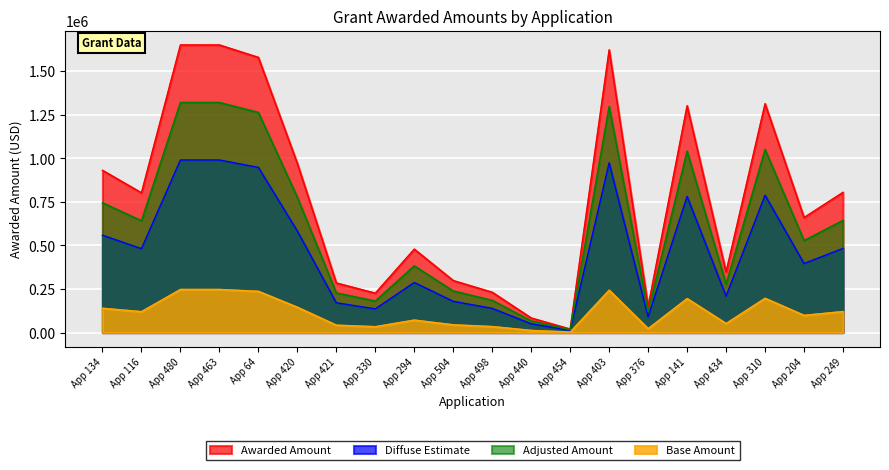

What is the label of the 16th point from the right?

App 64